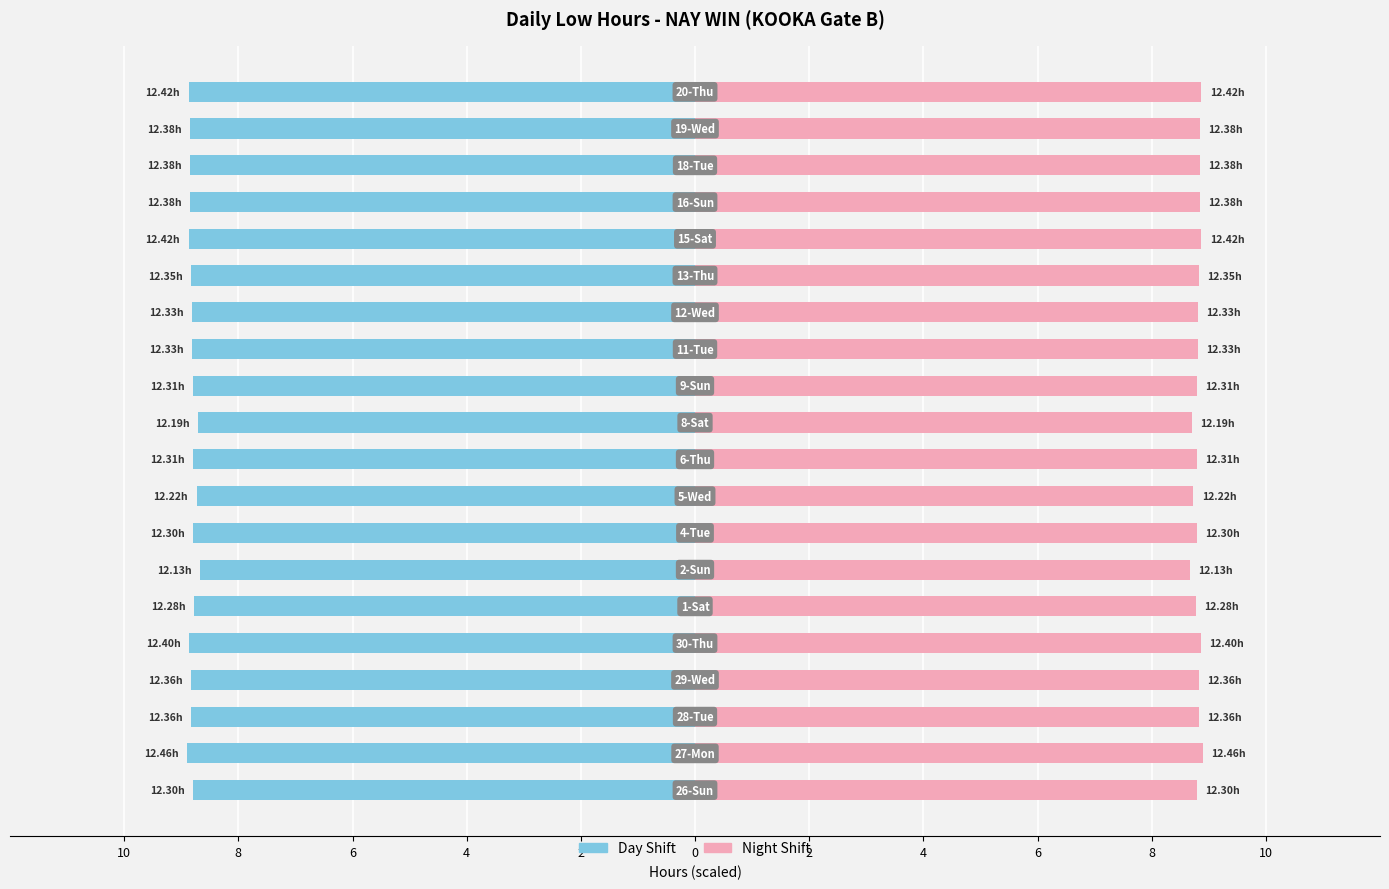

Reading right to left, transcribe all the data shown in this chart.

Day Shift: -8.9	-8.8	-8.8	-8.8	-8.9	-8.8	-8.8	-8.8	-8.8	-8.7	-8.8	-8.7	-8.8	-8.7	-8.8	-8.9	-8.8	-8.8	-8.9	-8.8
Night Shift: 8.9	8.8	8.8	8.8	8.9	8.8	8.8	8.8	8.8	8.7	8.8	8.7	8.8	8.7	8.8	8.9	8.8	8.8	8.9	8.8